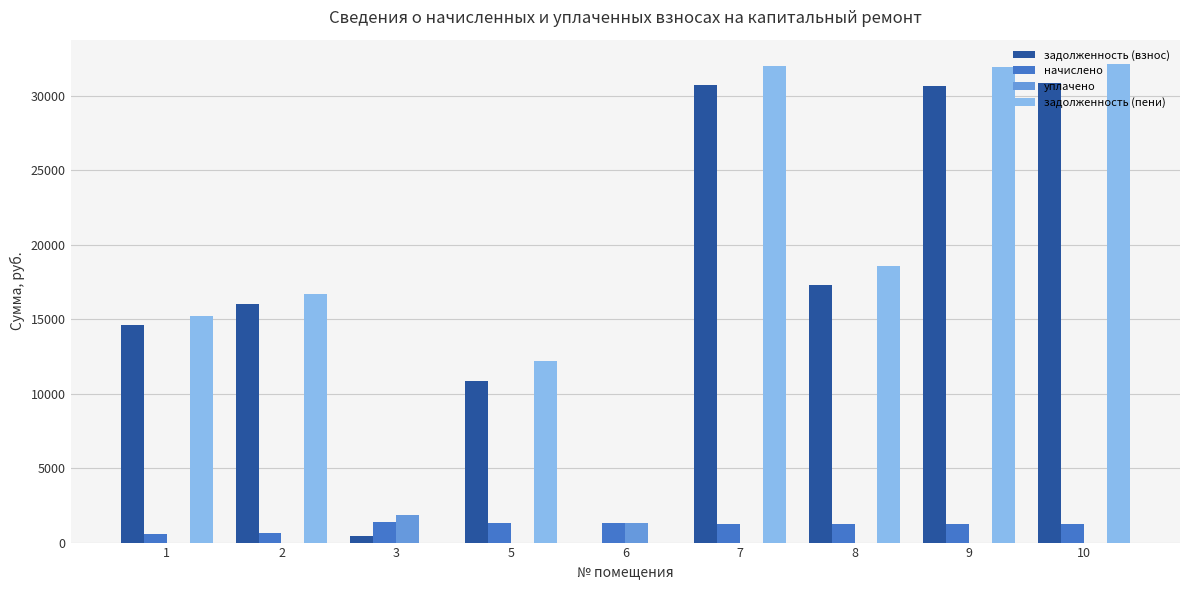

What is the highest value of the уплачено series?

1828.0